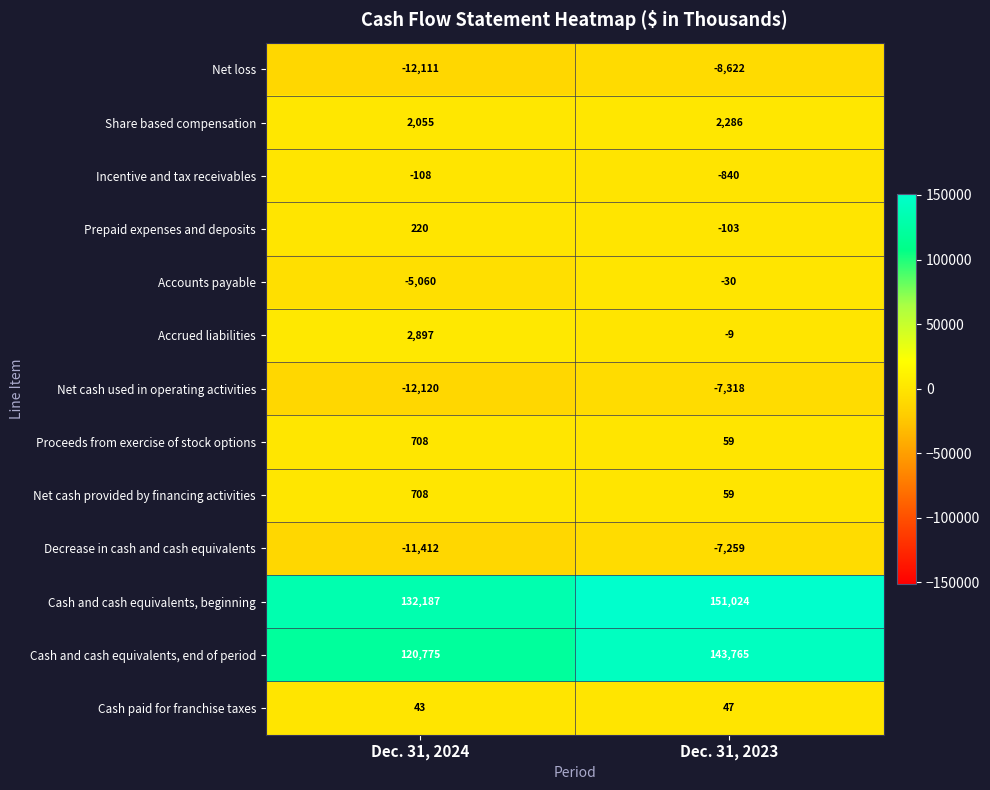

True or false: Proceeds from exercise of stock options has a value of 59 at Dec. 31, 2023.

True